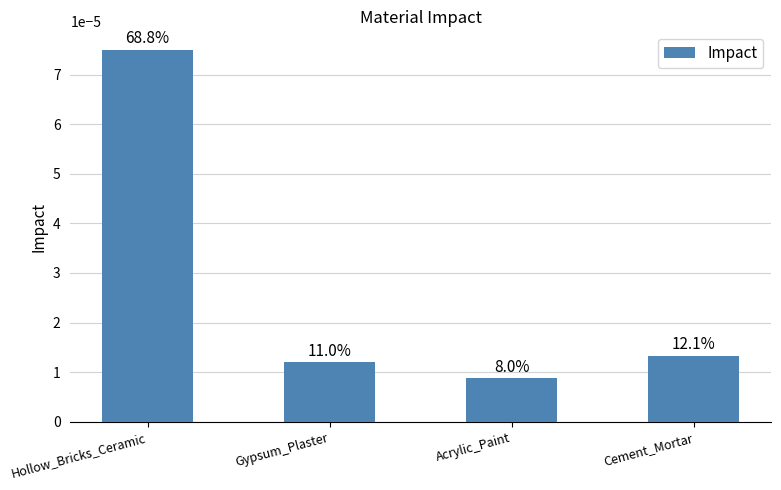

Does the chart contain stacked bars?

No